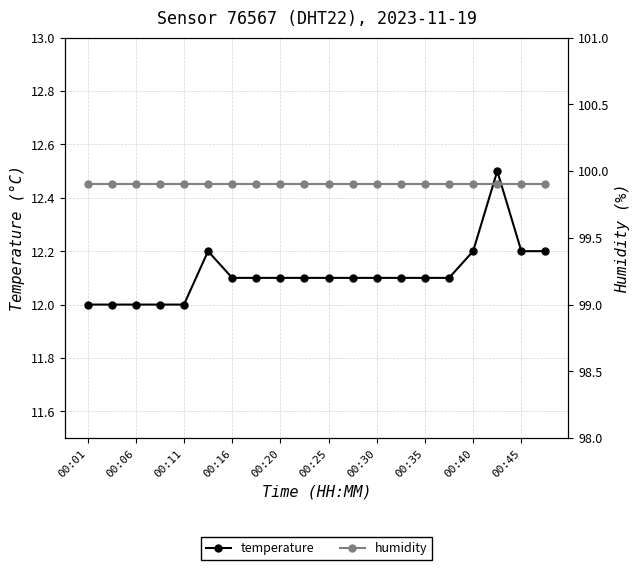

Count the number of categories in the chart.

20